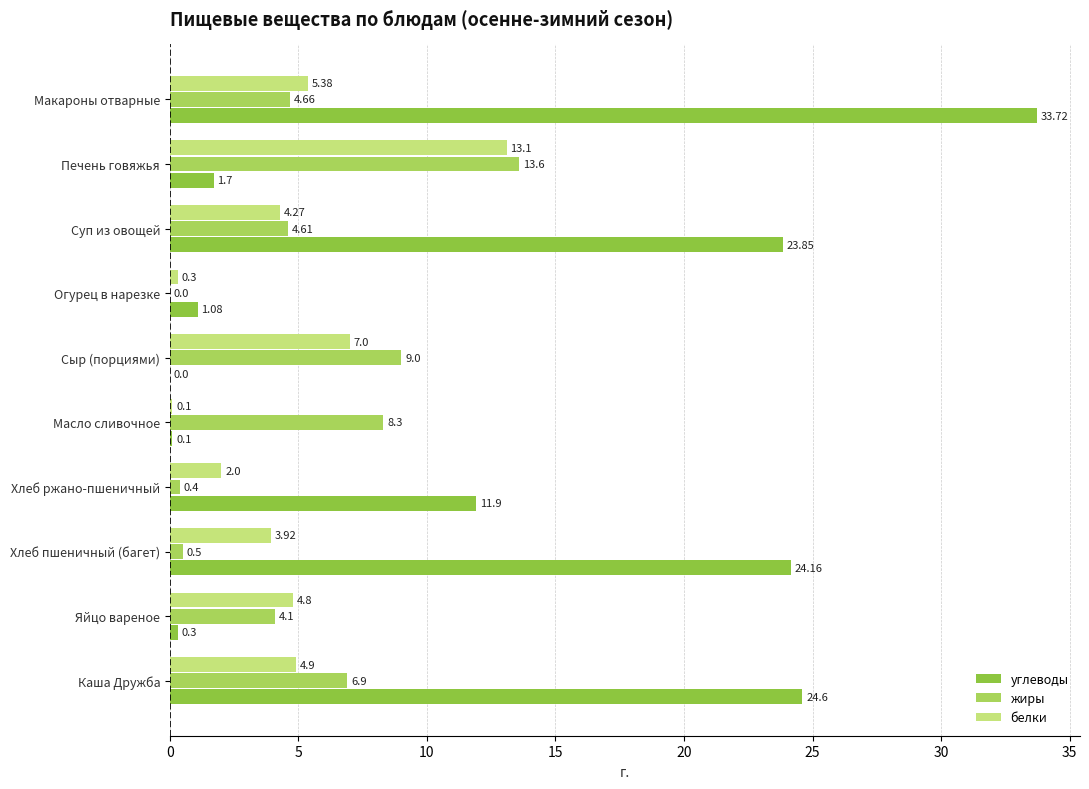

What is the greatest value displayed?

33.7